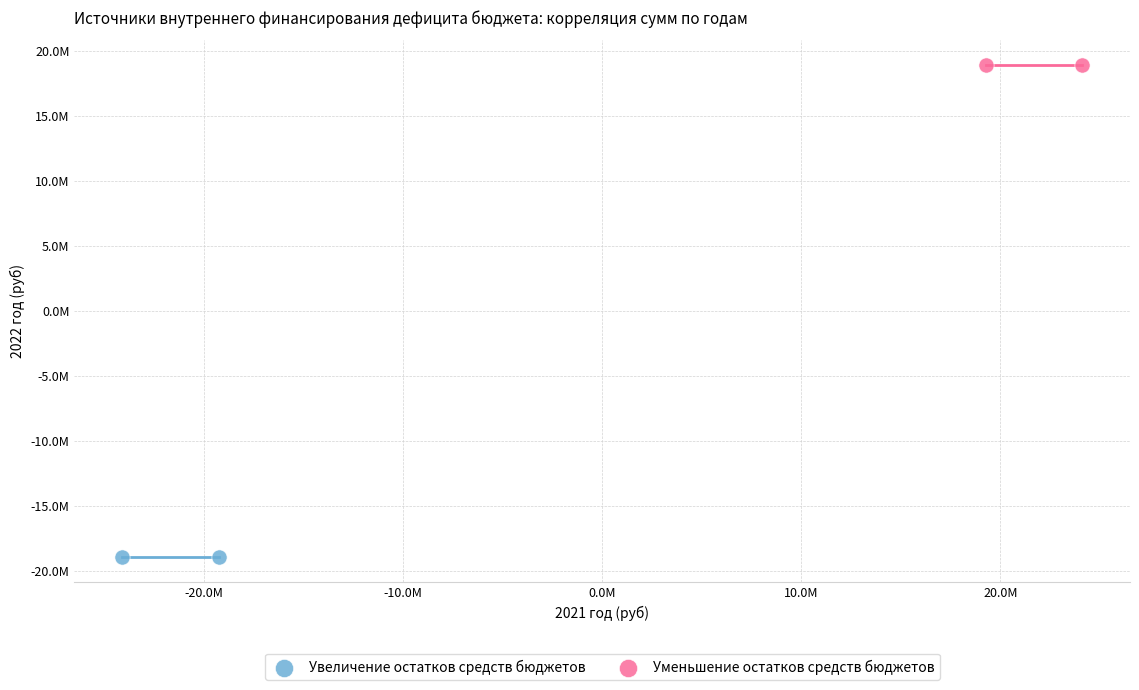

Which series reaches the maximum Y coordinate?

Уменьшение остатков средств бюджетов